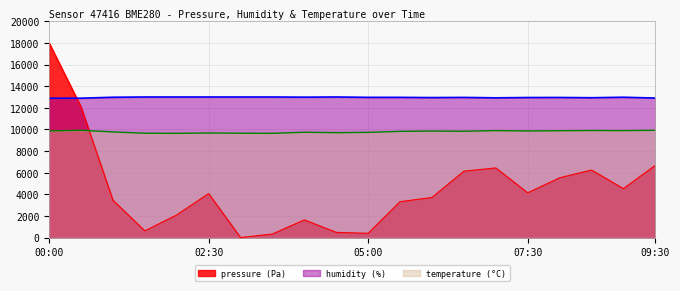

Rank the series by their average value, from lowest to highest.

pressure, temperature, humidity